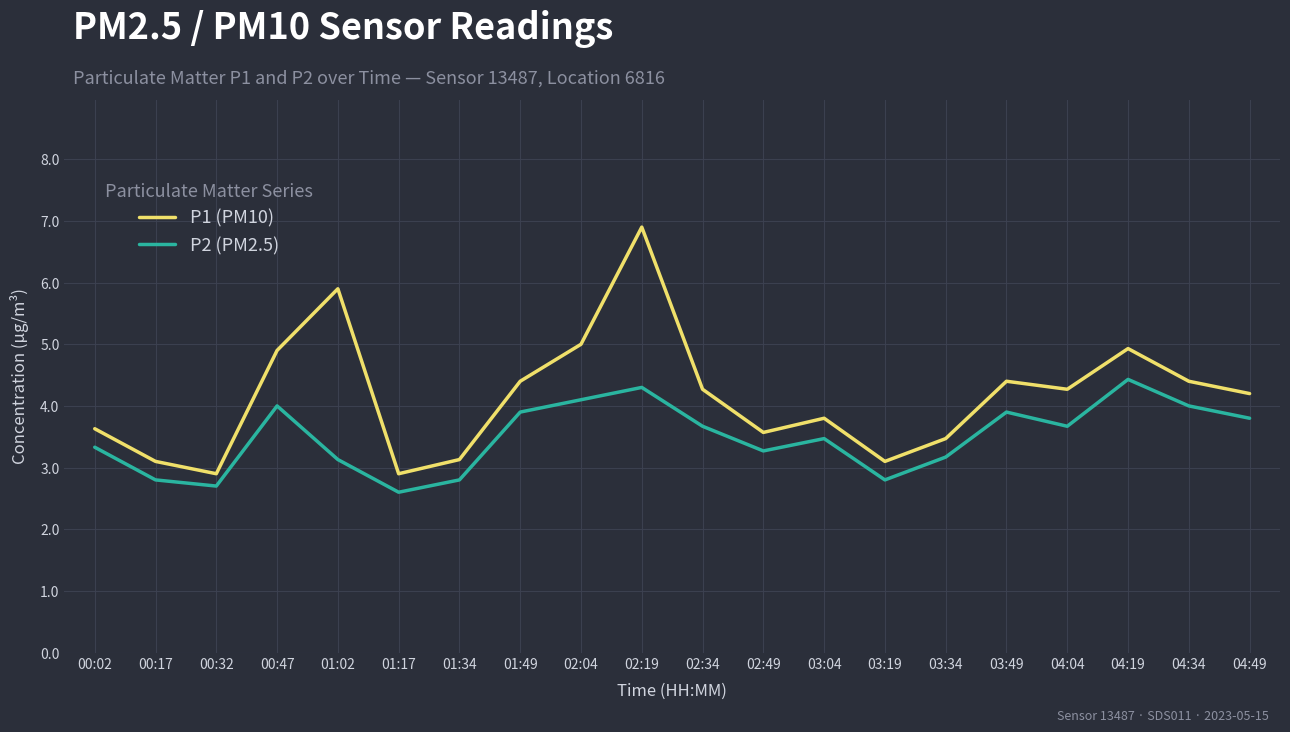

What position from the right is 01:17?

15